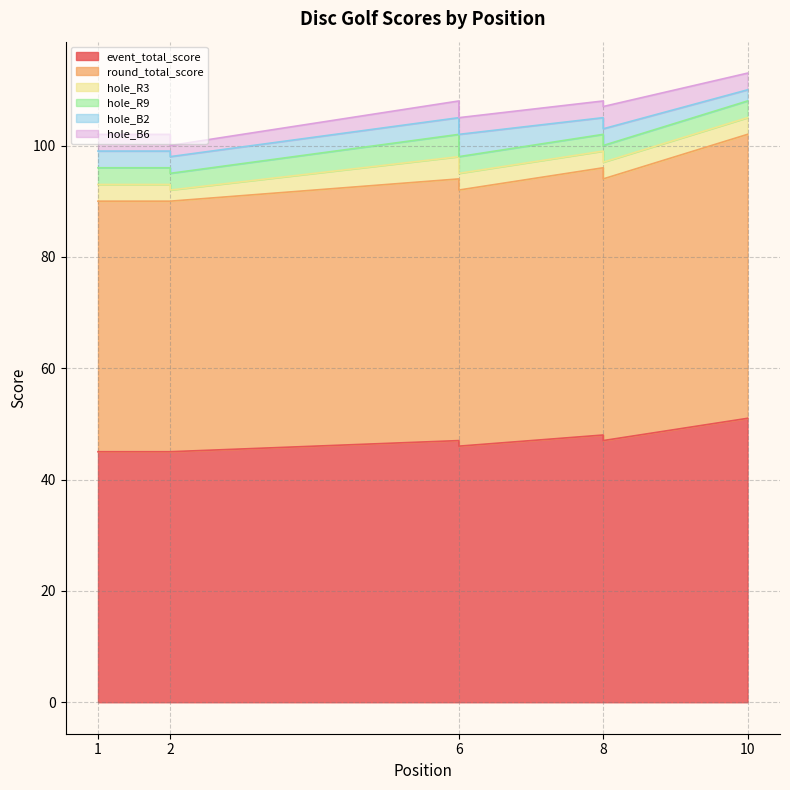

Does the chart have visible grid lines?

Yes